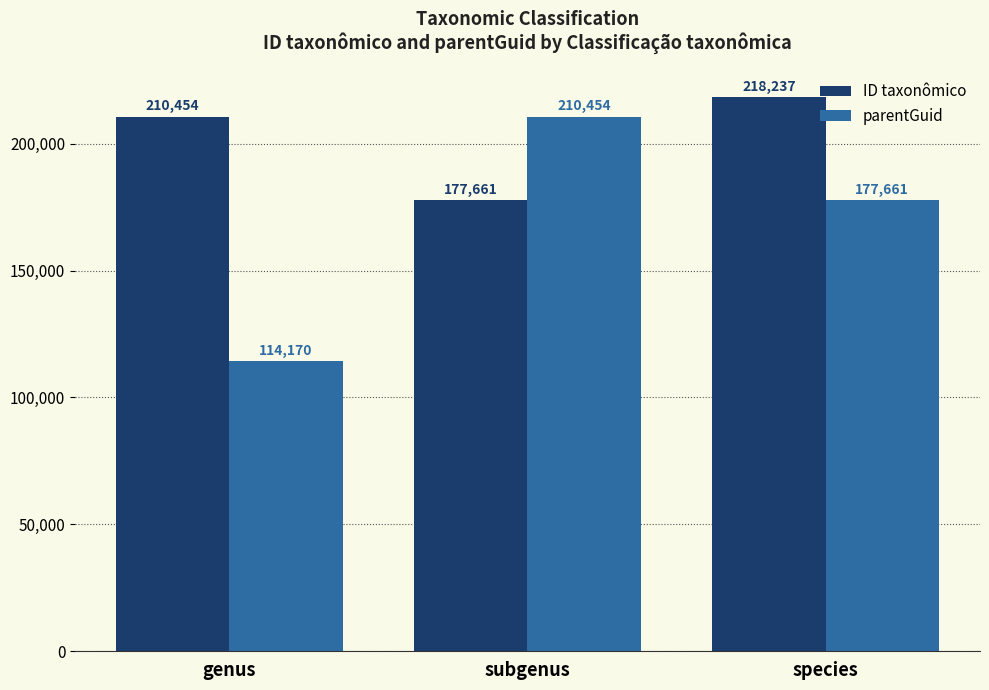

Rank the series by their average value, from highest to lowest.

ID taxonômico, parentGuid